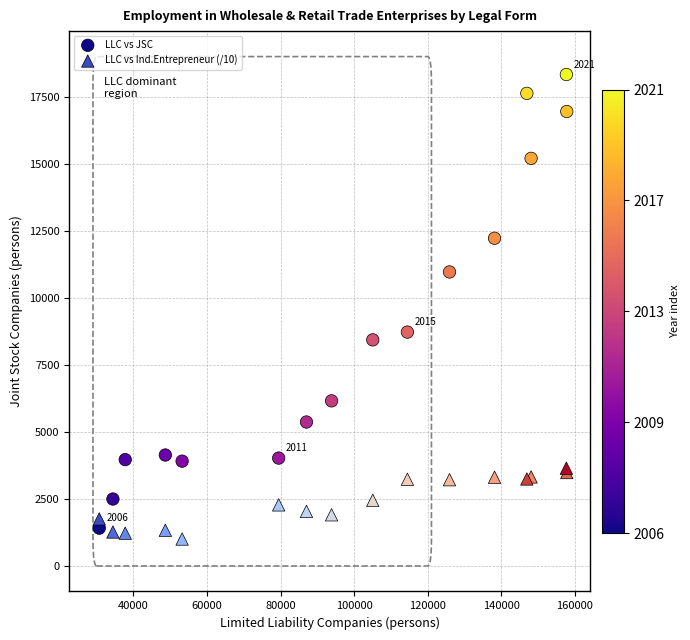

Which series contains the highest Y value?

LLC vs JSC